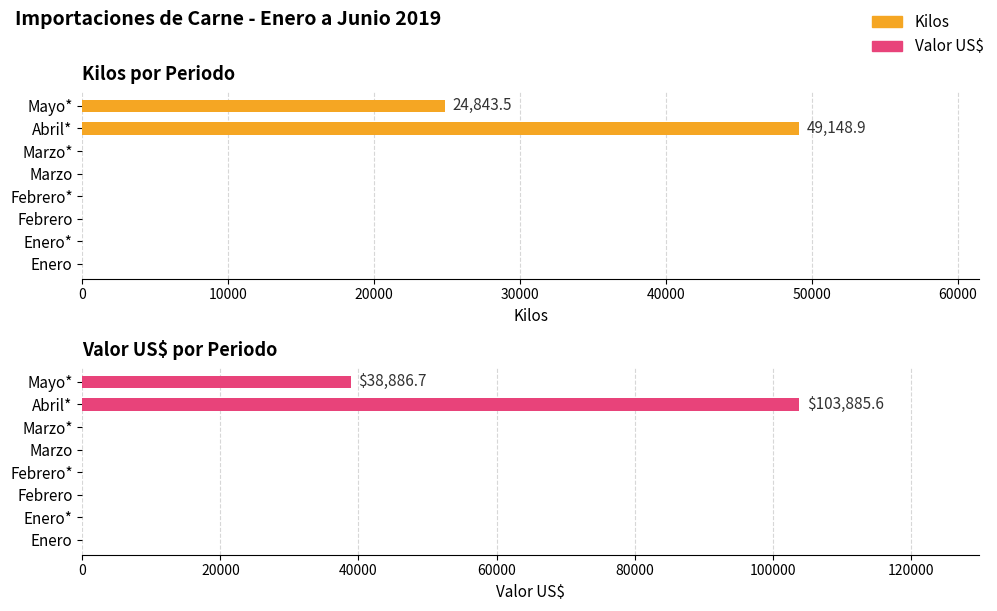

Rank the series by their maximum value, from lowest to highest.

Kilos, Valor US$